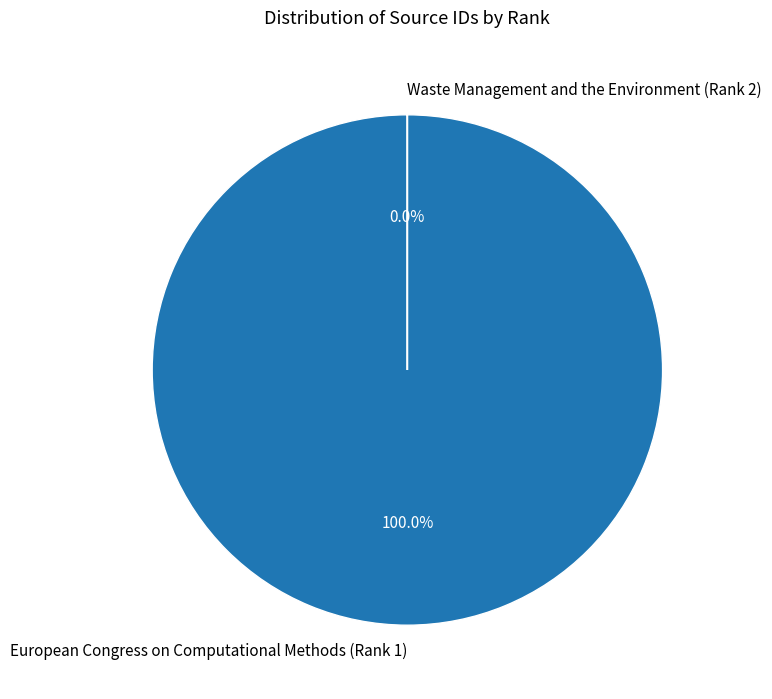

To the nearest percent, what is the combined percentage of Waste Management and the Environment (Rank 2) and European Congress on Computational Methods (Rank 1)?

100%